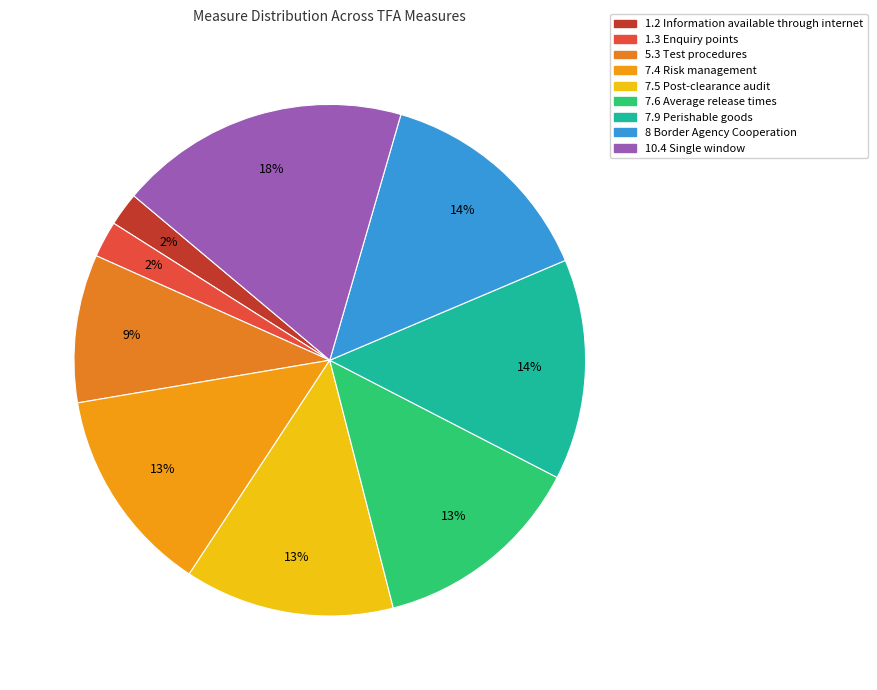

Rank the categories by value from lowest to highest.

1.2 Information available
through internet, 1.3 Enquiry points, 5.3 Test procedures, 7.4 Risk management, 7.5 Post-clearance audit, 7.6 Average release times, 7.9 Perishable goods, 8 Border Agency
Cooperation, 10.4 Single window